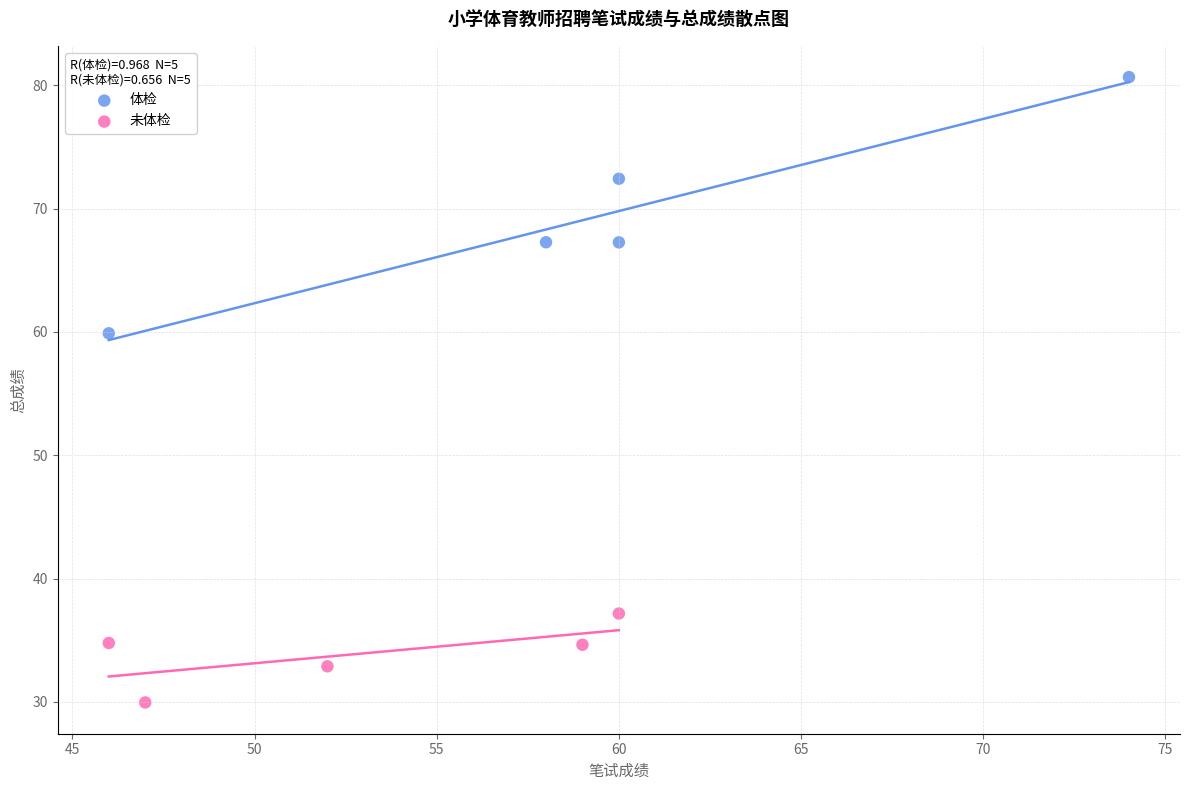

Which series reaches the minimum Y coordinate?

未体检